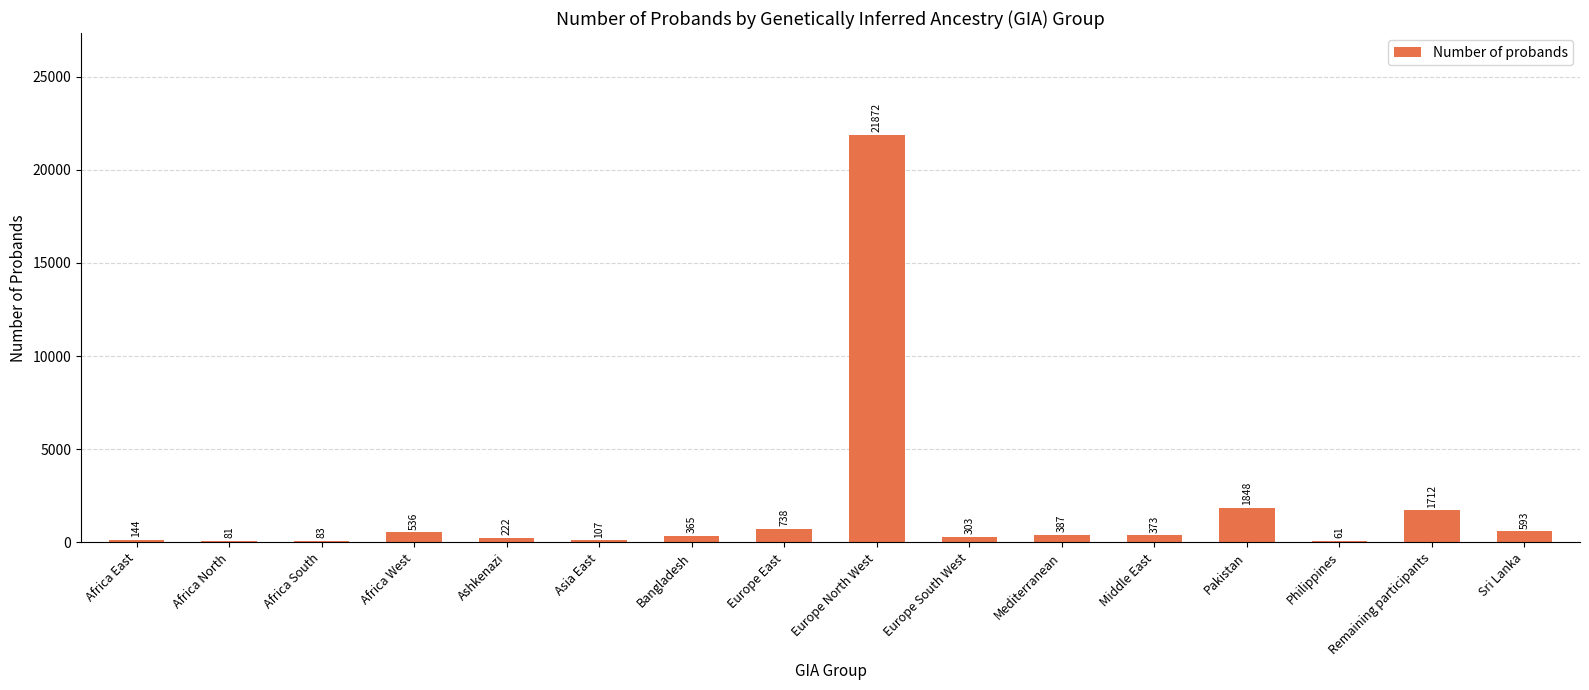

How many distinct data groups are displayed?

1